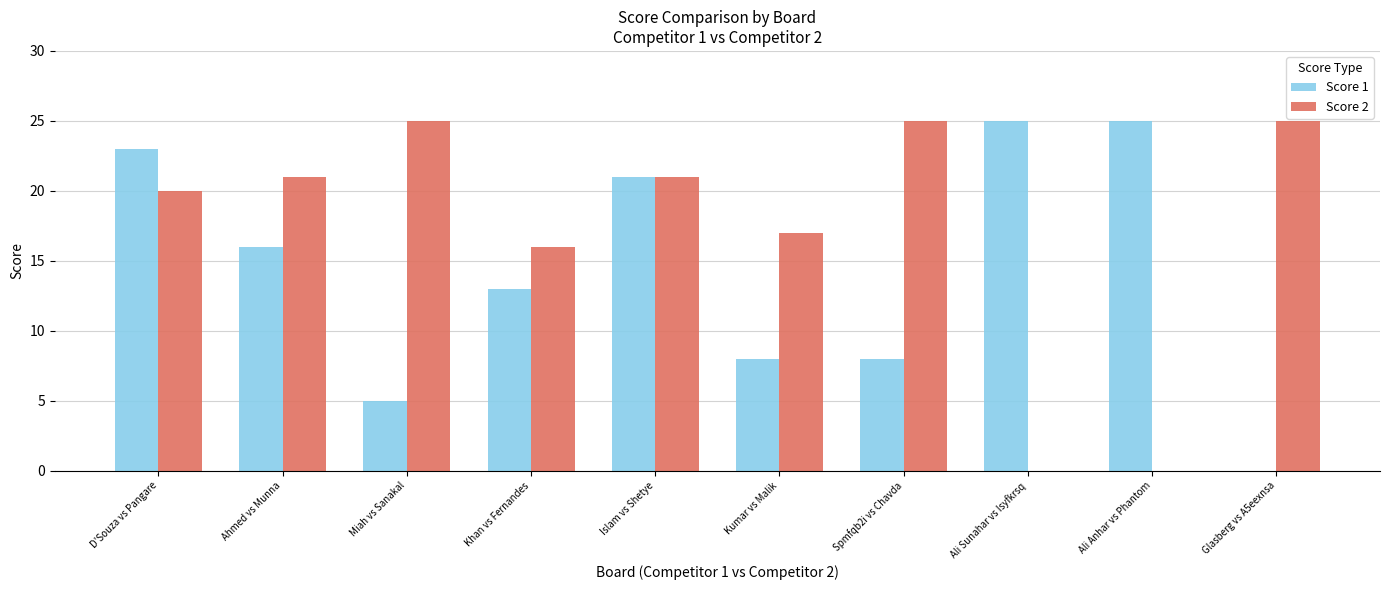

What is the difference between the Score 2 values at Khan vs Fernandes and Miah vs Sanakal?

9